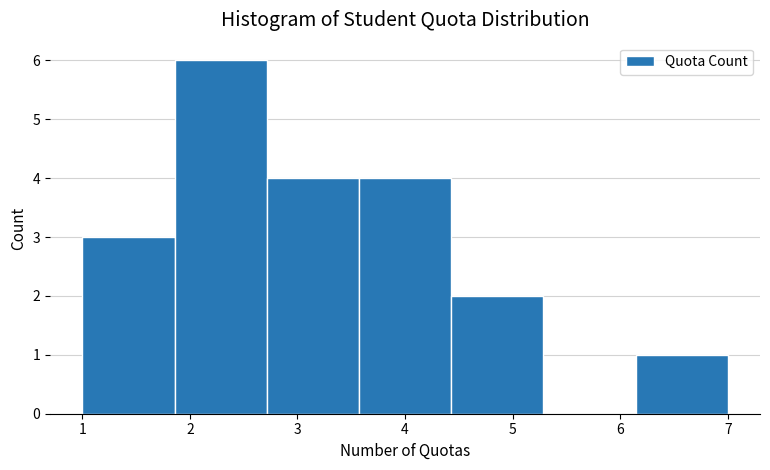

What is the height of the bar covering 1.0 to 1.9 on the x-axis? Neither the bar edges nor the heights are printed on the chart, so give them approximately, as read against the axes.

3